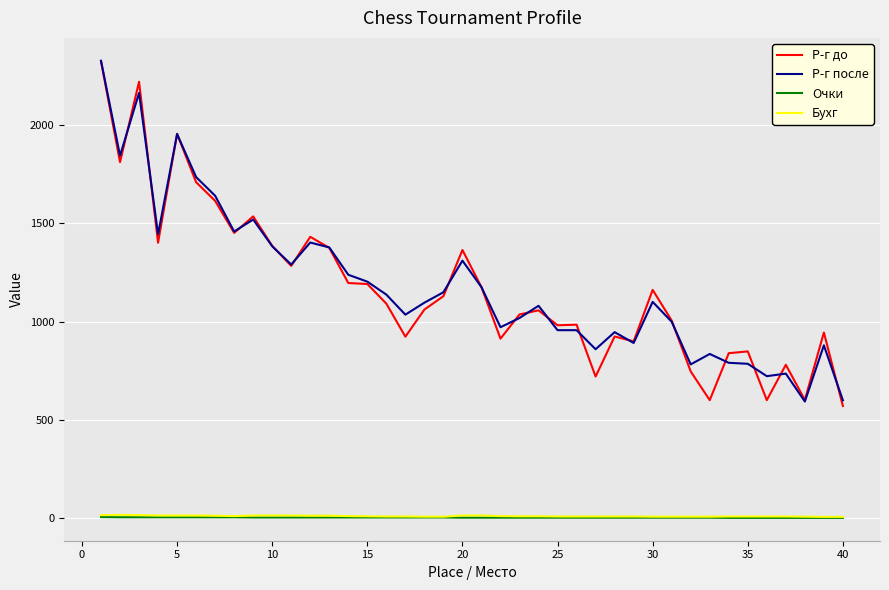

True or false: Р-г после and Бухг cross at least once.

False